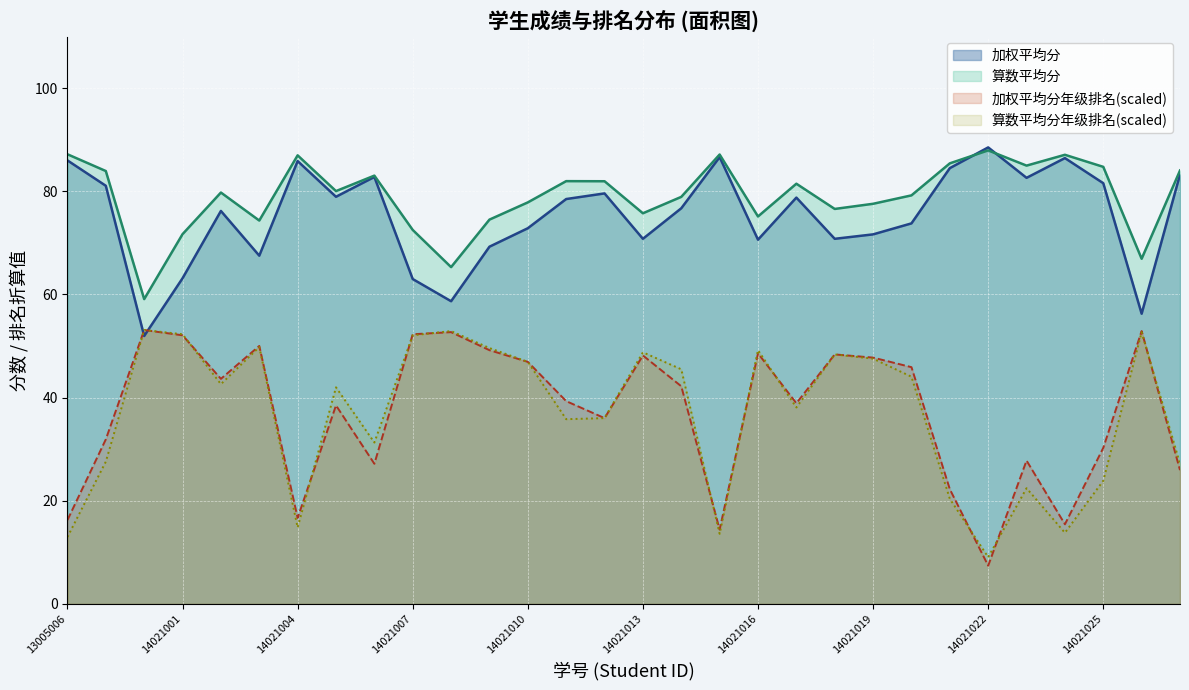

Between which two adjacent categories do 算数平均分年级排名 and 加权平均分 first intersect?

13005024 and 13021079